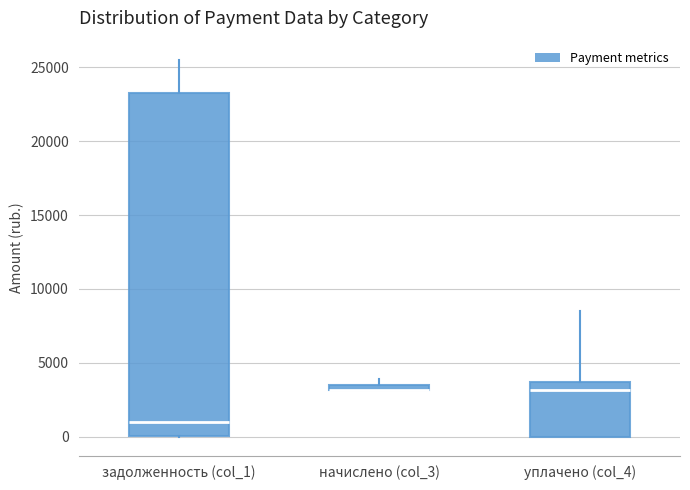

Comparing the boxes themselves (not the whiskers), which one is the tallest?

задолженность (col_1)